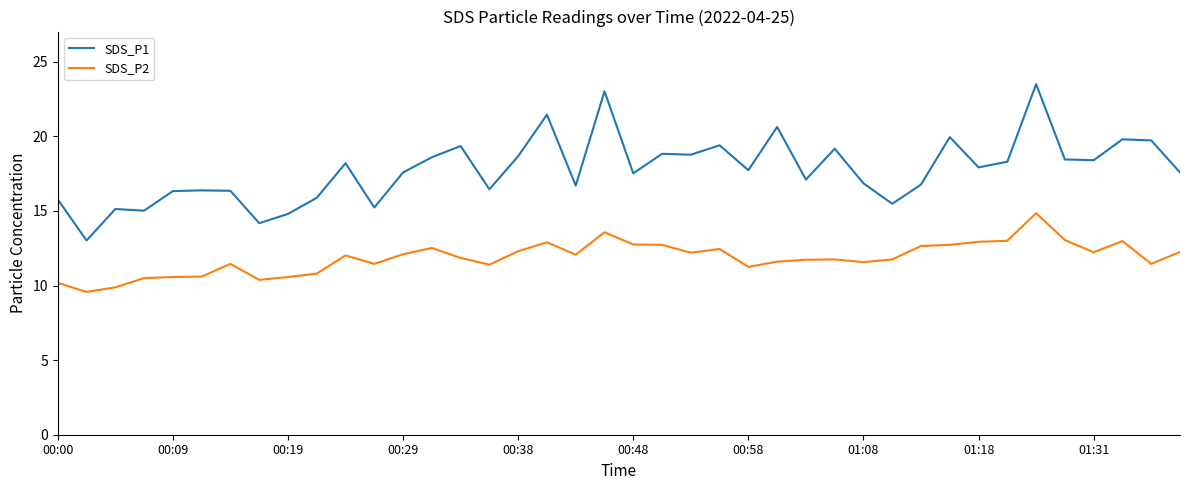

Is this an area chart (filled region under the line)?

No